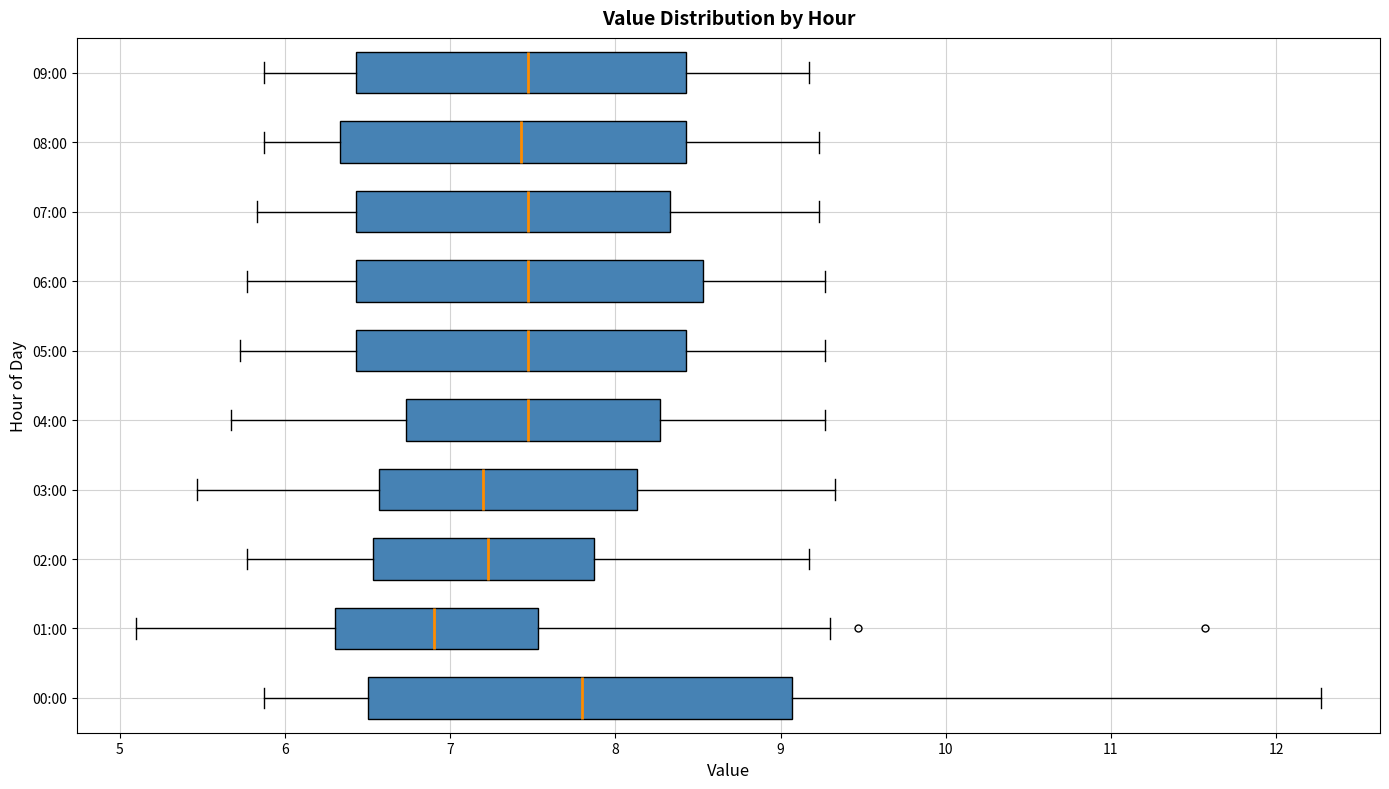

Where is the right edge of the box for 03:00 on the x-axis? The values are not printed on the chart, so give them approximately, as read against the axis.

8.1